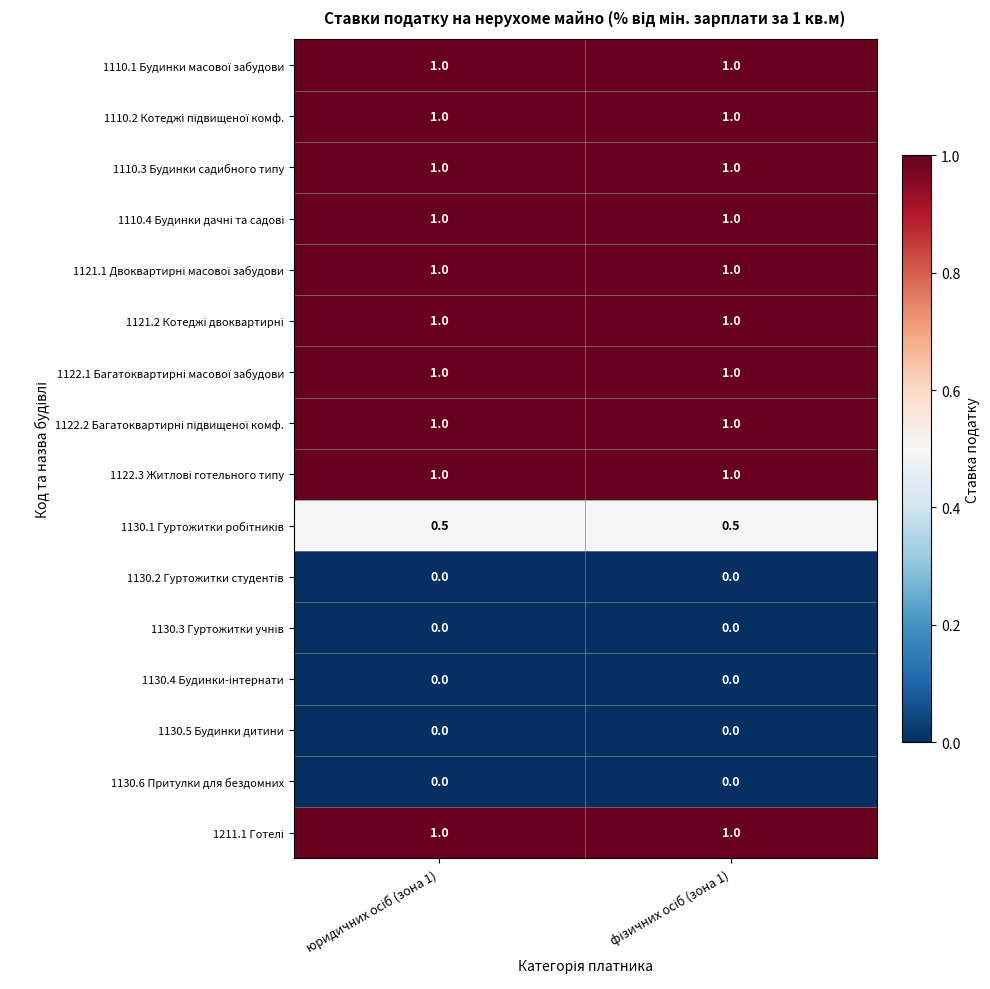

What is the average value of the 1110.3 Будинки садибного типу series?

1.0